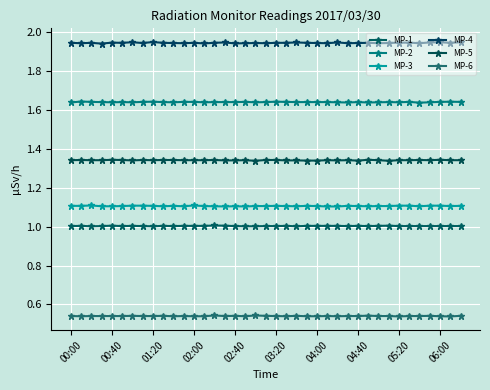

What is the lowest value of the MP-5 series?

1.3